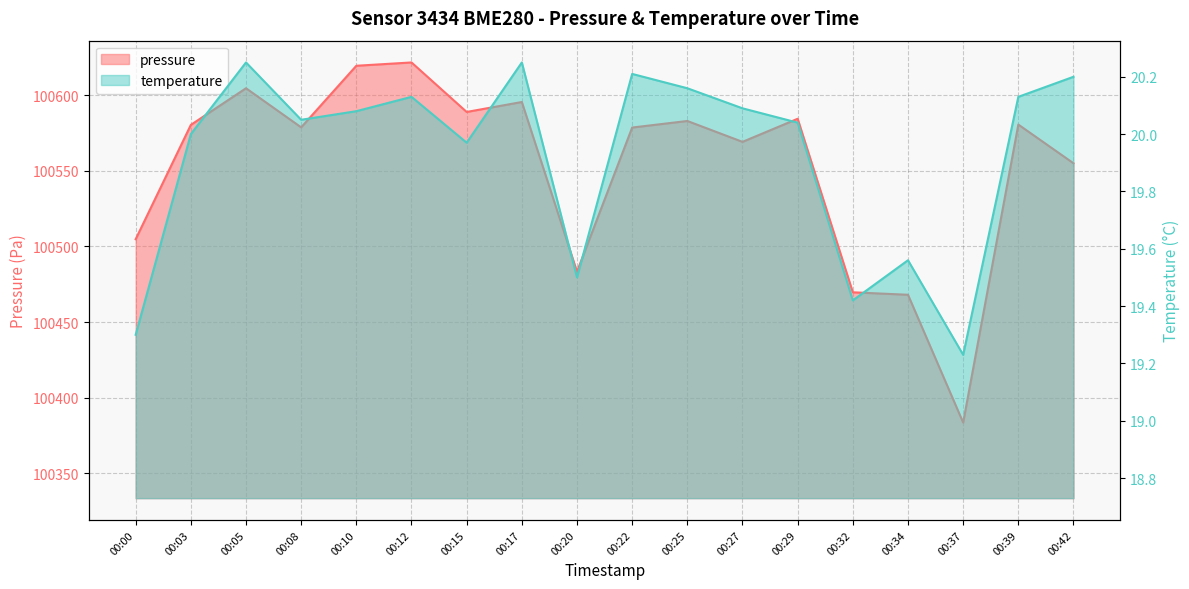

Rank the series by their average value, from lowest to highest.

temperature, pressure